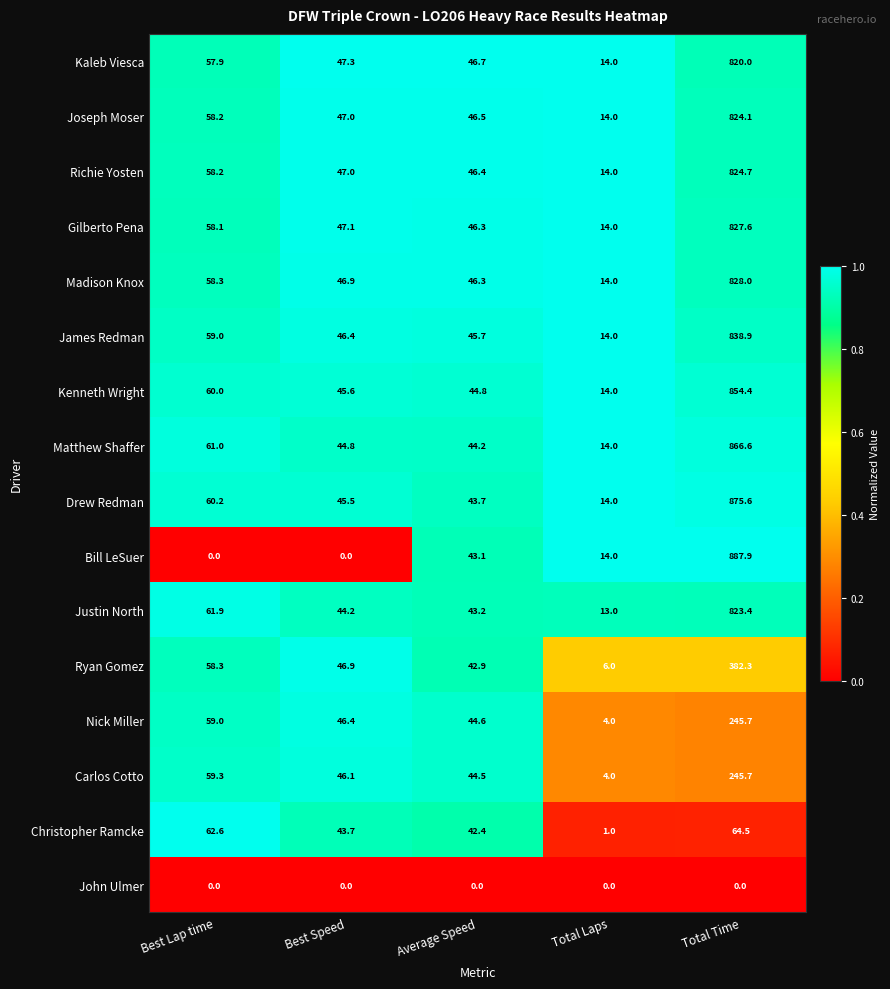

Read the Ryan Gomez value at Average Speed.

42.9